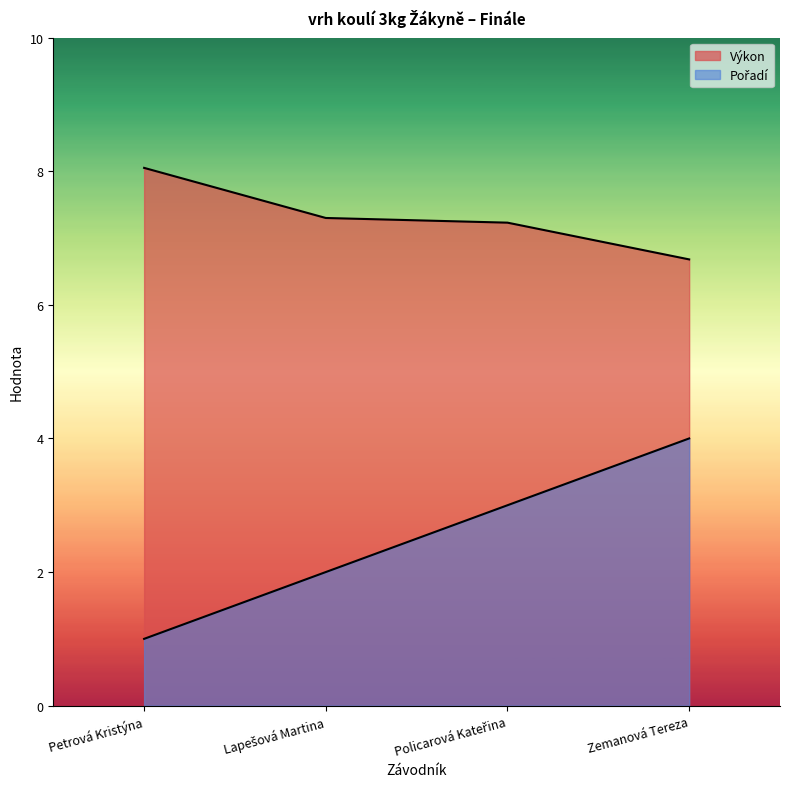

What value does the Výkon series have at Petrová Kristýna?

8.1